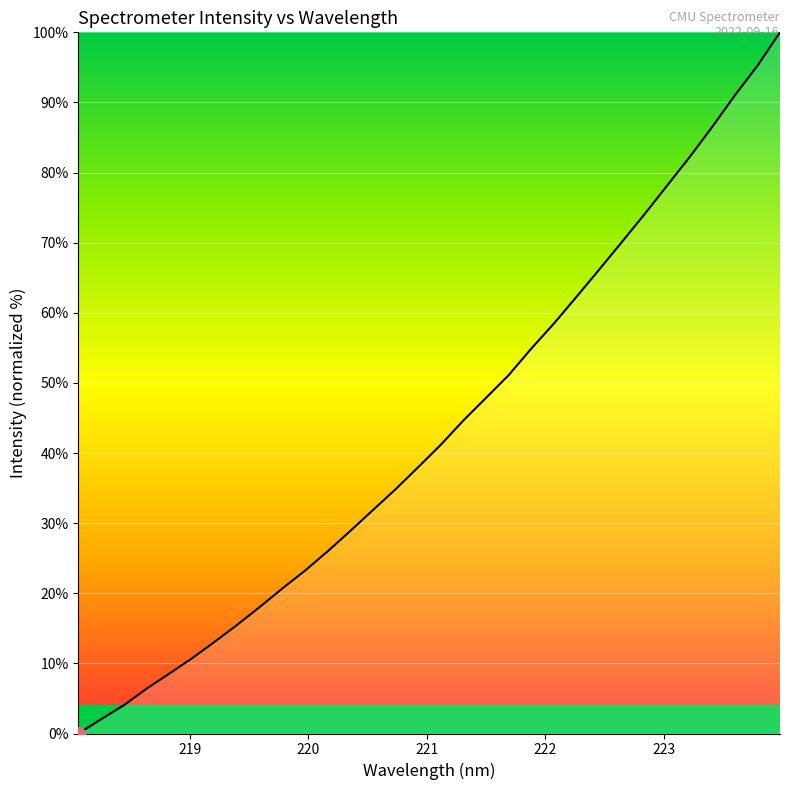

What is the difference between the maximum and minimum values?

100.0